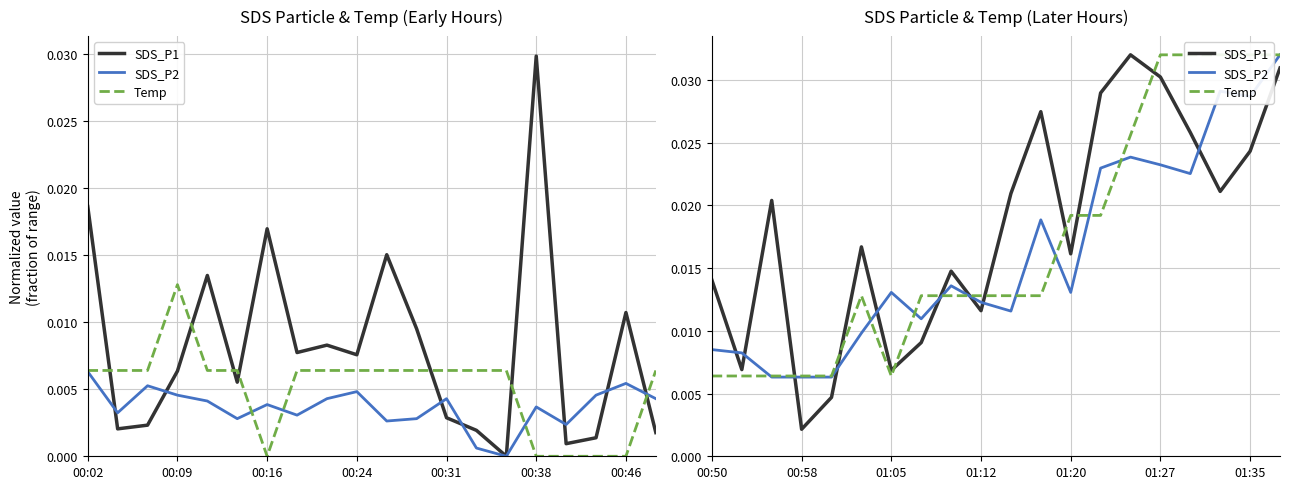

The value of SDS_P1 at 01:05 is 0.0. True or false?

False